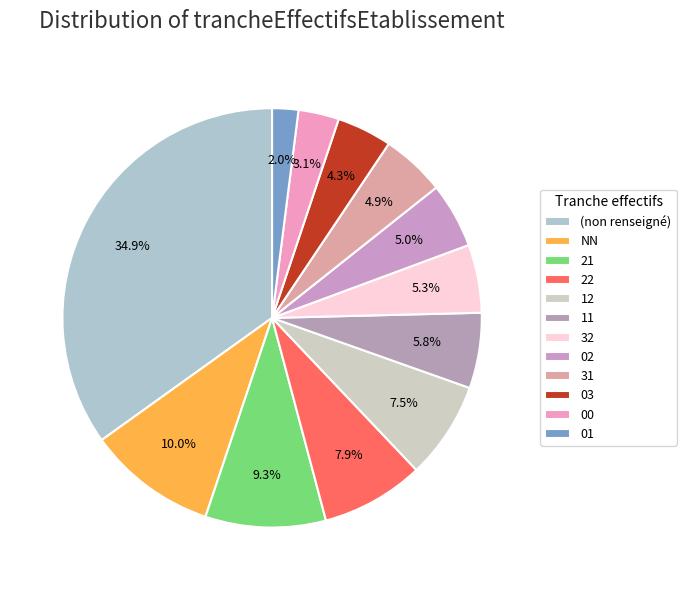

To the nearest percent, what is the difference between the 01 and 21 slice percentages?

7%